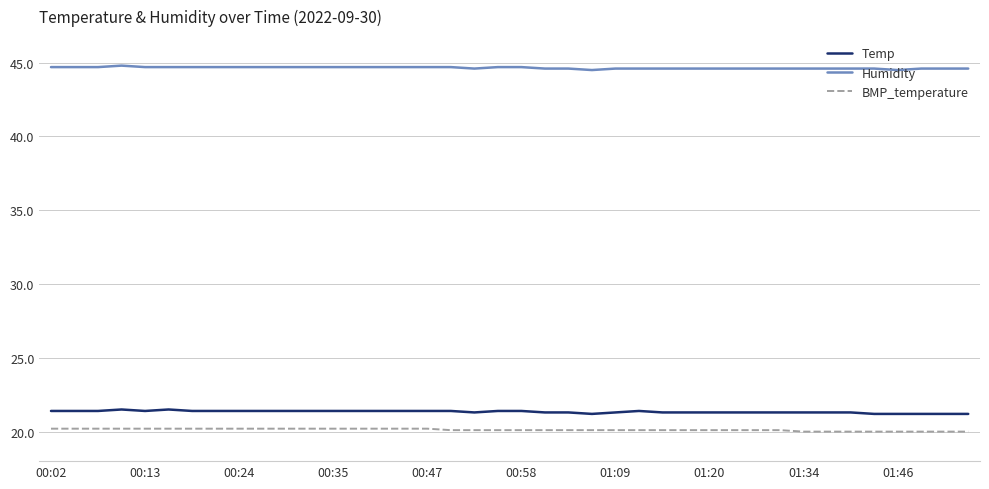

True or false: Humidity and Temp cross at least once.

False